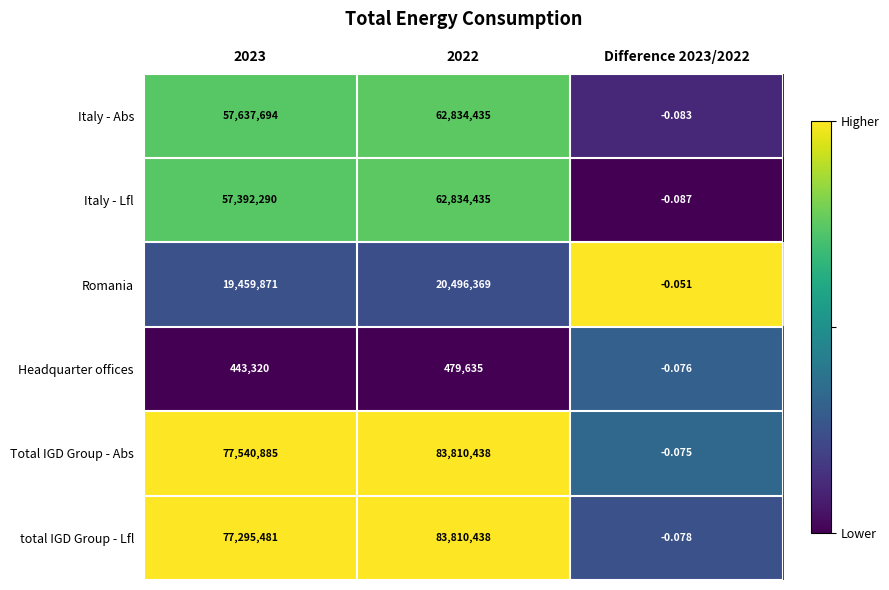

Which series has the largest total across all categories?

Total IGD Group - Abs